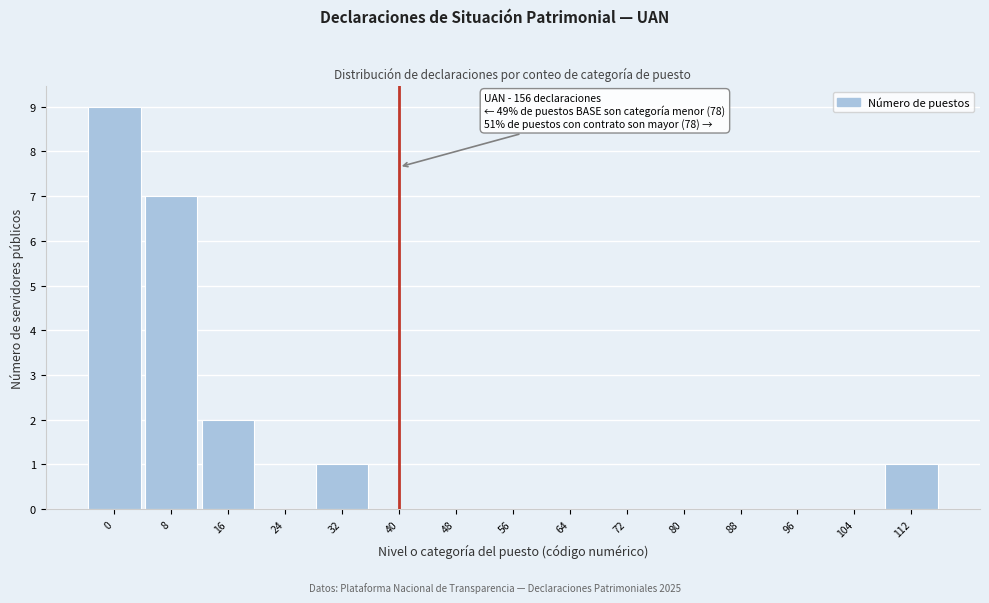

Reading left to right, transcribe all the data shown in this chart.

0=9	8=7	16=2	24=0	32=1	40=0	48=0	56=0	64=0	72=0	80=0	88=0	96=0	104=0	112=1